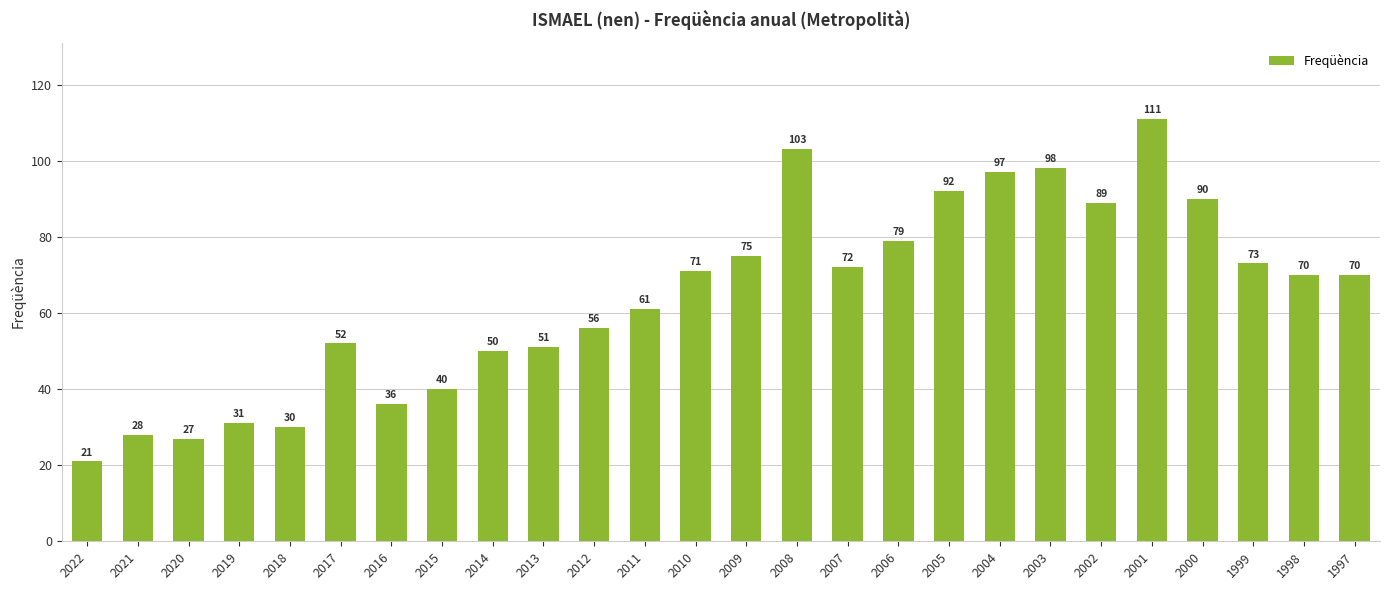

How many values are below 70?

12